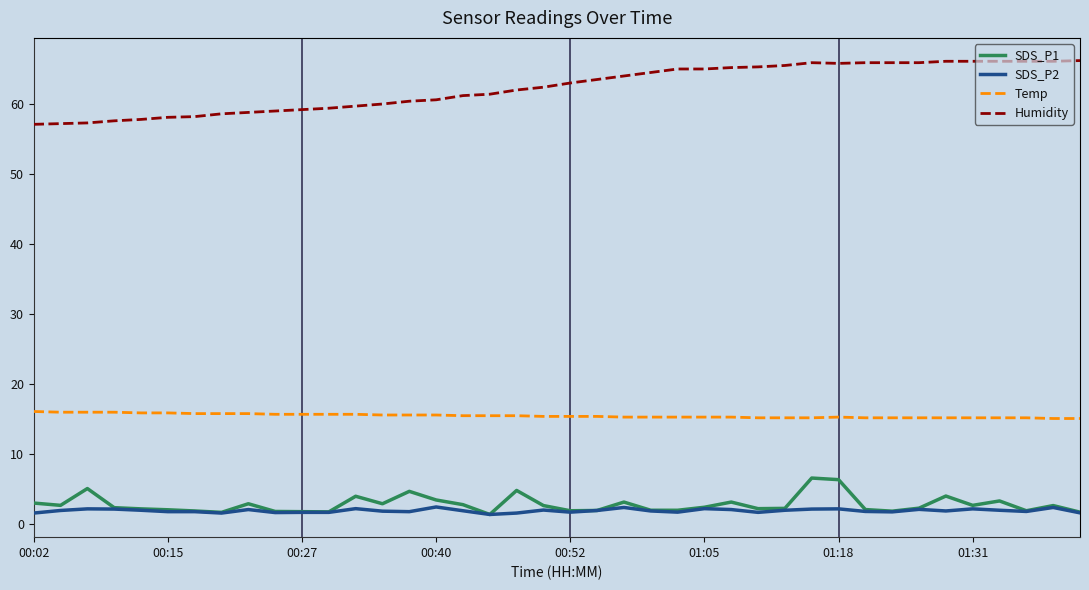

What is the greatest value displayed?

66.2